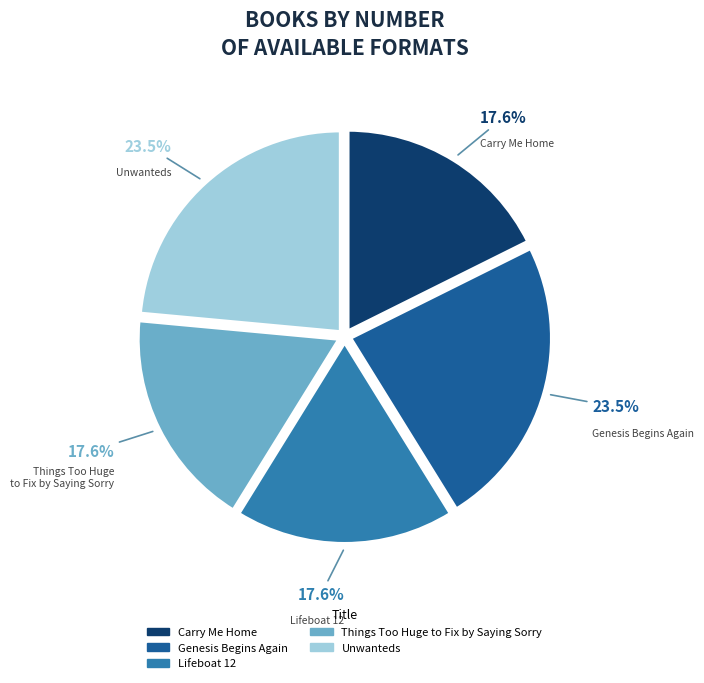

Between Carry Me Home and Genesis Begins Again, which is larger?

Genesis Begins Again